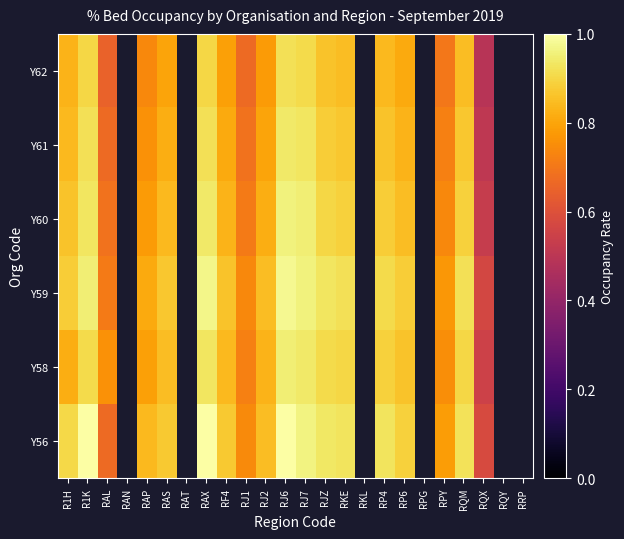

Reading right to left, list all the values displayed in this chart.

Y56: RRP=0.0	RQY=0.0	RQX=0.6	RQM=0.9	RPY=0.8	RPG=0.0	RP6=0.9	RP4=0.9	RKL=0.0	RKE=0.9	RJZ=0.9	RJ7=1.0	RJ6=1.0	RJ2=0.9	RJ1=0.7	RF4=0.9	RAX=1.0	RAT=0.0	RAS=0.9	RAP=0.8	RAN=0.0	RAL=0.7	R1K=1.0	R1H=0.9
Y58: RRP=0.0	RQY=0.0	RQX=0.6	RQM=0.9	RPY=0.8	RPG=0.0	RP6=0.9	RP4=0.9	RKL=0.0	RKE=0.9	RJZ=0.9	RJ7=0.9	RJ6=0.9	RJ2=0.8	RJ1=0.7	RF4=0.8	RAX=0.9	RAT=0.0	RAS=0.8	RAP=0.8	RAN=0.0	RAL=0.8	R1K=0.9	R1H=0.8
Y59: RRP=0.0	RQY=0.0	RQX=0.6	RQM=0.9	RPY=0.8	RPG=0.0	RP6=0.9	RP4=0.9	RKL=0.0	RKE=0.9	RJZ=0.9	RJ7=1.0	RJ6=1.0	RJ2=0.8	RJ1=0.7	RF4=0.9	RAX=1.0	RAT=0.0	RAS=0.9	RAP=0.8	RAN=0.0	RAL=0.7	R1K=0.9	R1H=0.9
Y60: RRP=0.0	RQY=0.0	RQX=0.5	RQM=0.9	RPY=0.7	RPG=0.0	RP6=0.8	RP4=0.9	RKL=0.0	RKE=0.9	RJZ=0.9	RJ7=0.9	RJ6=1.0	RJ2=0.8	RJ1=0.7	RF4=0.8	RAX=0.9	RAT=0.0	RAS=0.8	RAP=0.8	RAN=0.0	RAL=0.7	R1K=0.9	R1H=0.9
Y61: RRP=0.0	RQY=0.0	RQX=0.5	RQM=0.9	RPY=0.7	RPG=0.0	RP6=0.8	RP4=0.9	RKL=0.0	RKE=0.9	RJZ=0.9	RJ7=0.9	RJ6=0.9	RJ2=0.8	RJ1=0.7	RF4=0.8	RAX=0.9	RAT=0.0	RAS=0.8	RAP=0.8	RAN=0.0	RAL=0.7	R1K=0.9	R1H=0.8
Y62: RRP=0.0	RQY=0.0	RQX=0.5	RQM=0.8	RPY=0.7	RPG=0.0	RP6=0.8	RP4=0.8	RKL=0.0	RKE=0.8	RJZ=0.9	RJ7=0.9	RJ6=0.9	RJ2=0.8	RJ1=0.7	RF4=0.8	RAX=0.9	RAT=0.0	RAS=0.8	RAP=0.7	RAN=0.0	RAL=0.7	R1K=0.9	R1H=0.8